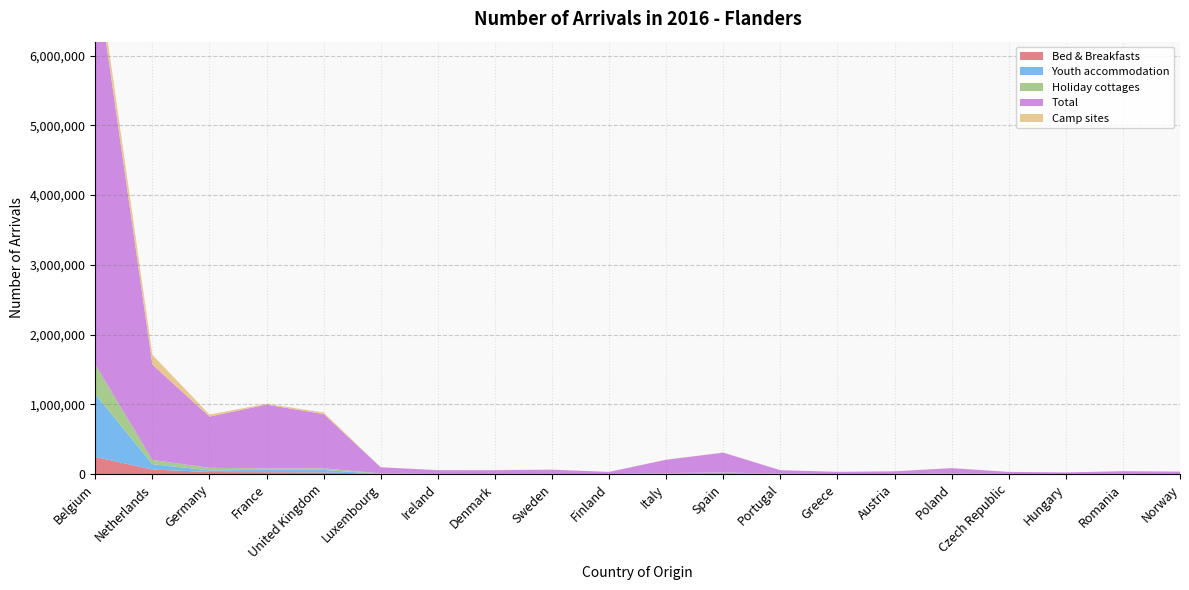

Reading left to right, extract all data points from this chart.

Bed & Breakfasts: Belgium=245746	Netherlands=65210	Germany=30237	France=27264	United Kingdom=23990	Luxembourg=2816	Ireland=758	Denmark=858	Sweden=1045	Finland=413	Italy=5610	Spain=4522	Portugal=577	Greece=530	Austria=1181	Poland=2472	Czech Republic=1007	Hungary=496	Romania=721	Norway=499
Youth accommodation: Belgium=899172	Netherlands=77157	Germany=23012	France=32781	United Kingdom=35434	Luxembourg=1021	Ireland=2038	Denmark=1933	Sweden=1274	Finland=646	Italy=6790	Spain=15050	Portugal=1973	Greece=698	Austria=1313	Poland=2649	Czech Republic=998	Hungary=907	Romania=1064	Norway=448
Holiday cottages: Belgium=424846	Netherlands=60838	Germany=36732	France=21179	United Kingdom=22966	Luxembourg=6576	Ireland=642	Denmark=598	Sweden=1016	Finland=255	Italy=2580	Spain=3912	Portugal=3798	Greece=369	Austria=684	Poland=4653	Czech Republic=1004	Hungary=419	Romania=2118	Norway=257
Total: Belgium=5701817	Netherlands=1367509	Germany=734144	France=914763	United Kingdom=777984	Luxembourg=86980	Ireland=52771	Denmark=52708	Sweden=59492	Finland=30109	Italy=190574	Spain=283684	Portugal=49390	Greece=30929	Austria=36424	Poland=75124	Czech Republic=28172	Hungary=22244	Romania=37477	Norway=34536
Camp sites: Belgium=193599	Netherlands=140278	Germany=29373	France=12270	United Kingdom=23275	Luxembourg=1490	Ireland=610	Denmark=1797	Sweden=1350	Finland=300	Italy=2049	Spain=2962	Portugal=333	Greece=70	Austria=568	Poland=1797	Czech Republic=773	Hungary=237	Romania=158	Norway=673